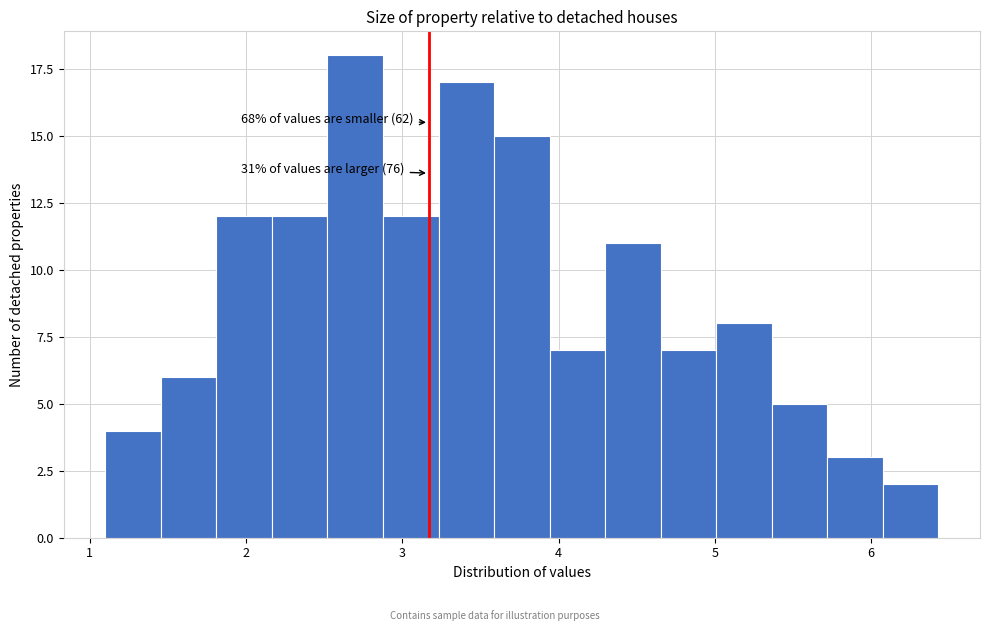

Read against the x-axis, roughly where is the centre of the tallest bar?

2.7